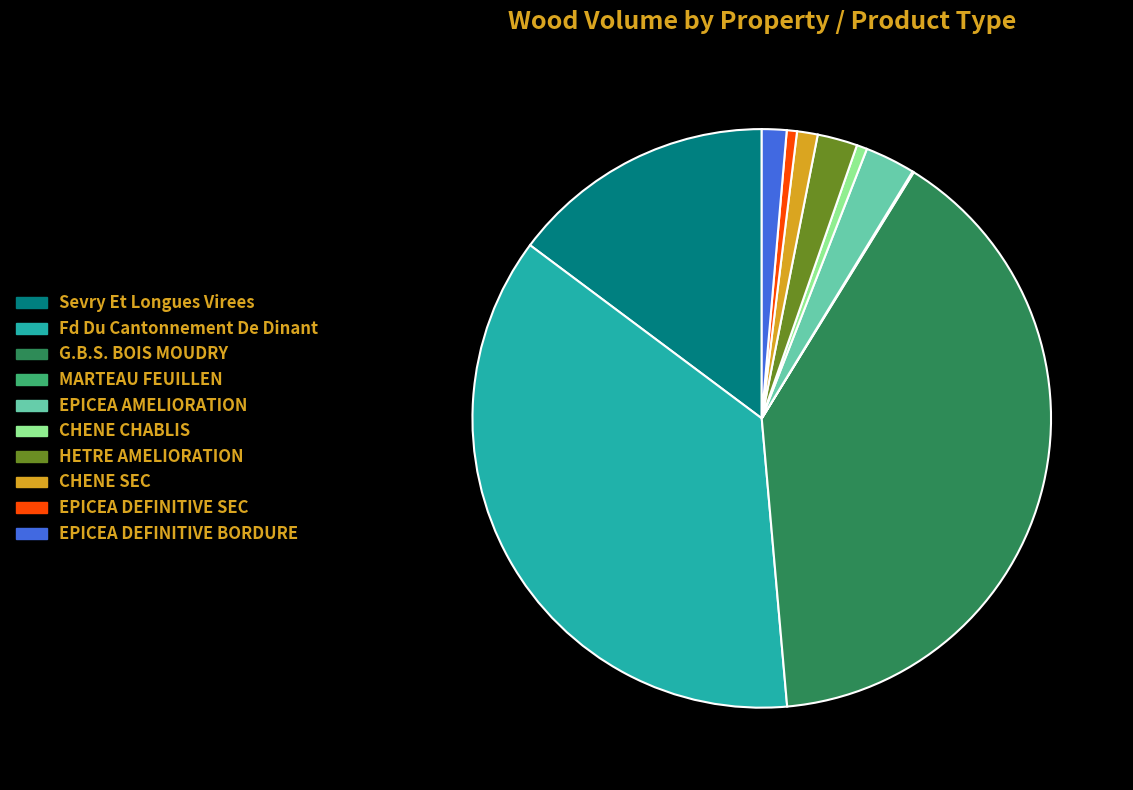

Do CHENE CHABLIS and Sevry Et Longues Virees together represent more than half of the pie?

No